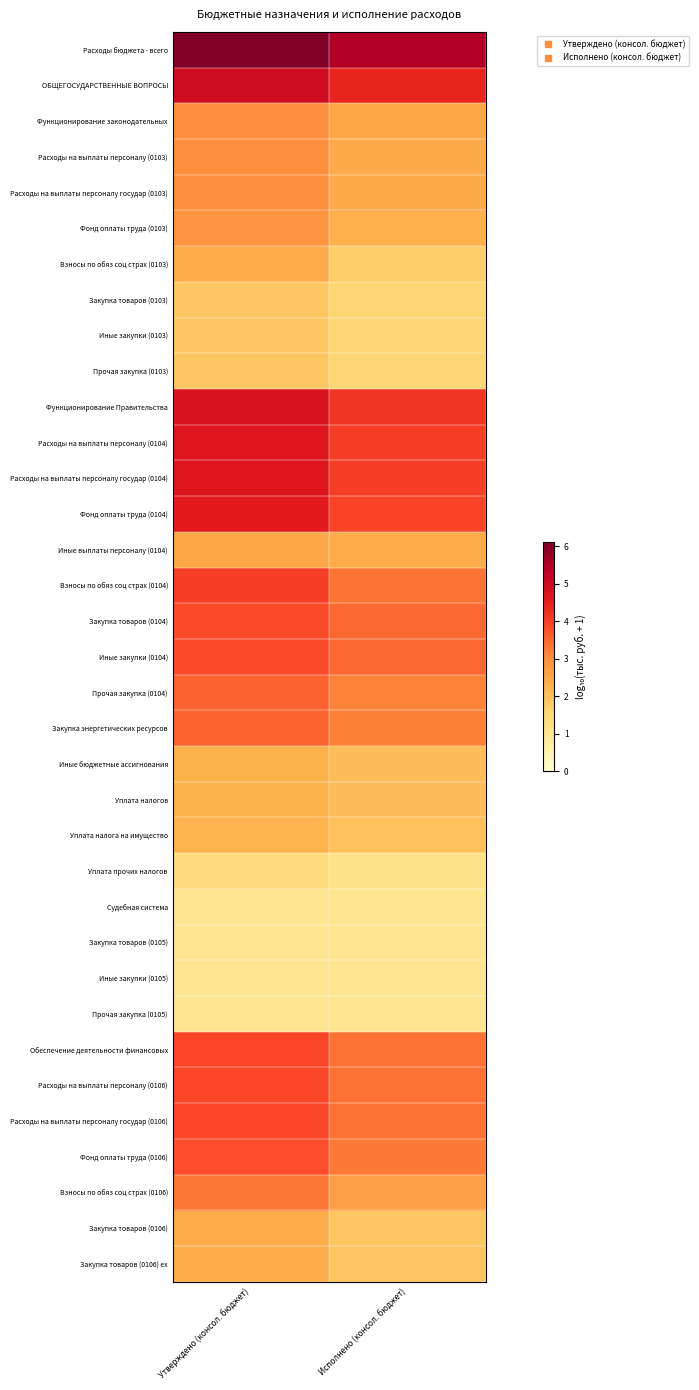

Which series has the widest spread of values?

Взносы по обяз соц страх (0104)